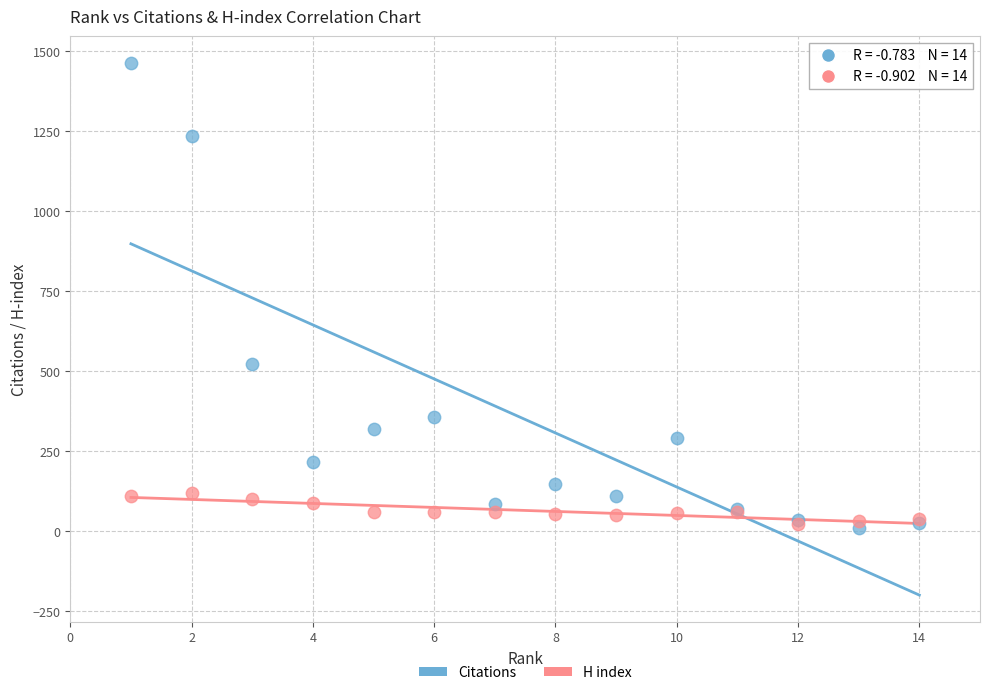

Which series contains the highest Y value?

Citations